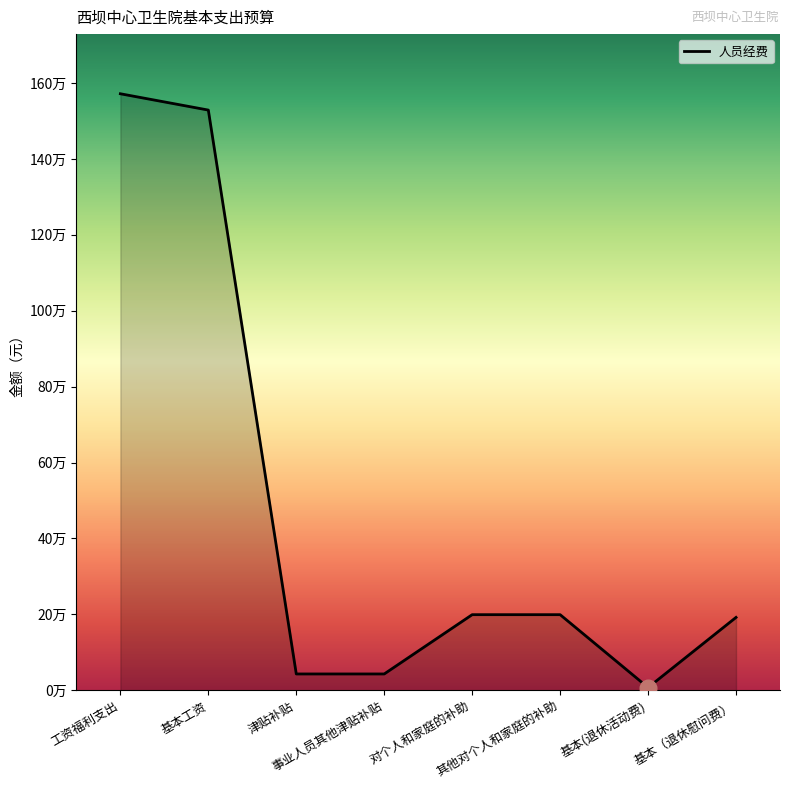

Does the chart have visible grid lines?

No